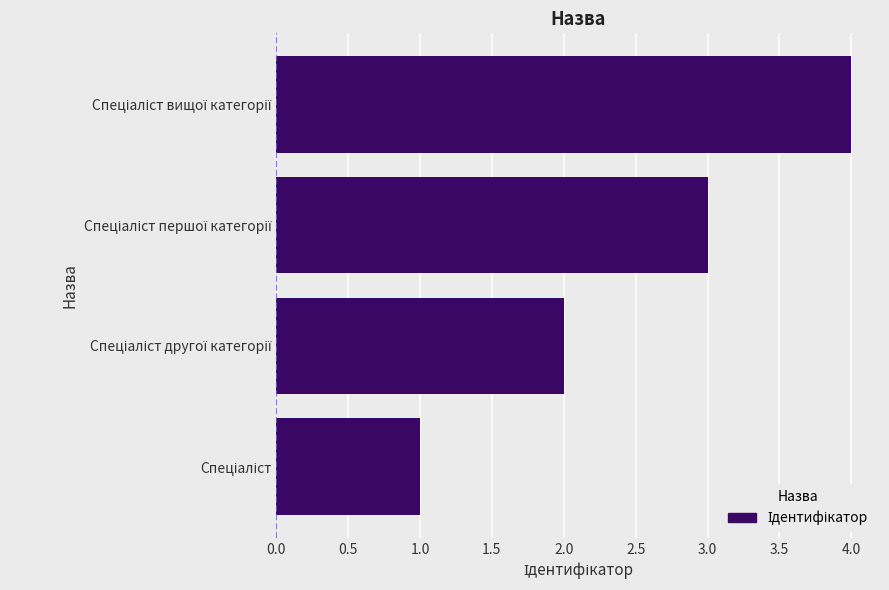

What is the maximum value shown in the chart?

4